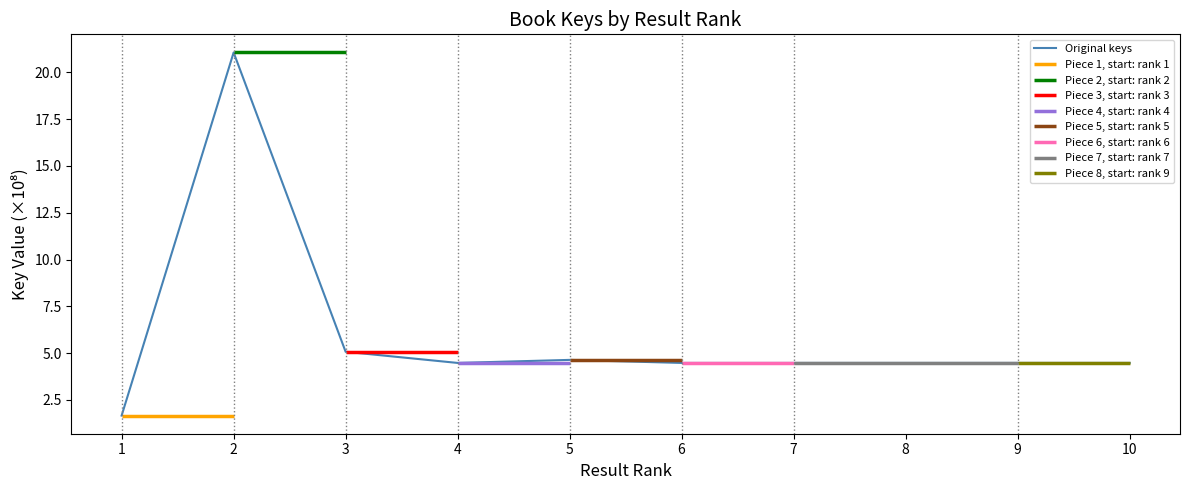

What is the difference between the second highest and second lowest values?

0.6